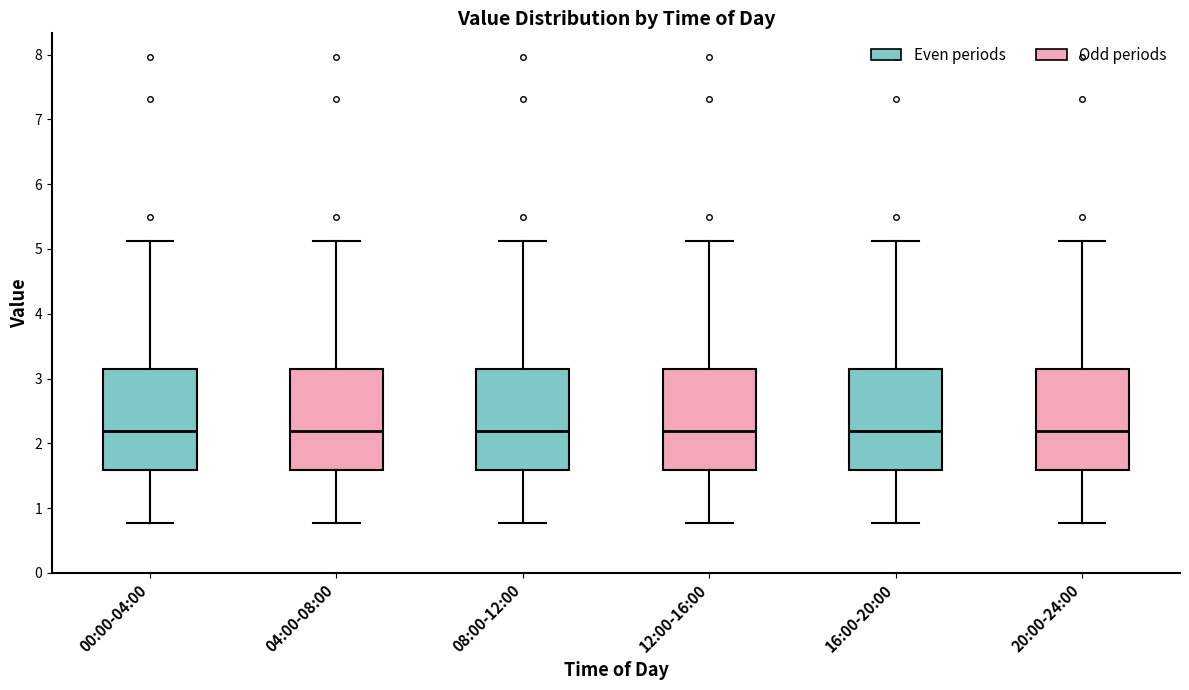

Reading left to right, read every box against the y-axis: the position of its median line, the range the box covers, and the ends of its whiskers. The values are not printed on the chart, so give them approximately, as read against the axis.

00:00-04:00: median 2.2, box 1.6 to 3.1, whiskers 0.8 to 5.1
04:00-08:00: median 2.2, box 1.6 to 3.1, whiskers 0.8 to 5.1
08:00-12:00: median 2.2, box 1.6 to 3.1, whiskers 0.8 to 5.1
12:00-16:00: median 2.2, box 1.6 to 3.1, whiskers 0.8 to 5.1
16:00-20:00: median 2.2, box 1.6 to 3.1, whiskers 0.8 to 5.1
20:00-24:00: median 2.2, box 1.6 to 3.1, whiskers 0.8 to 5.1